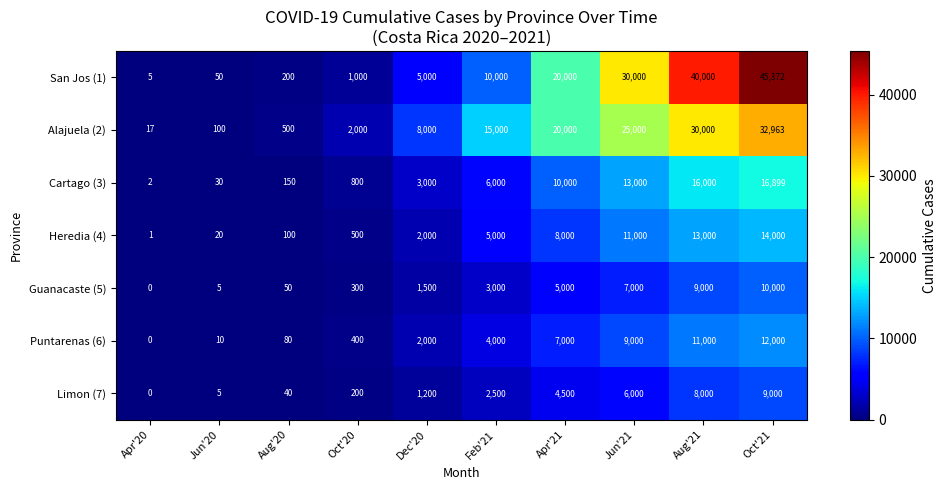

Which category has the highest value across all series?

Oct'21